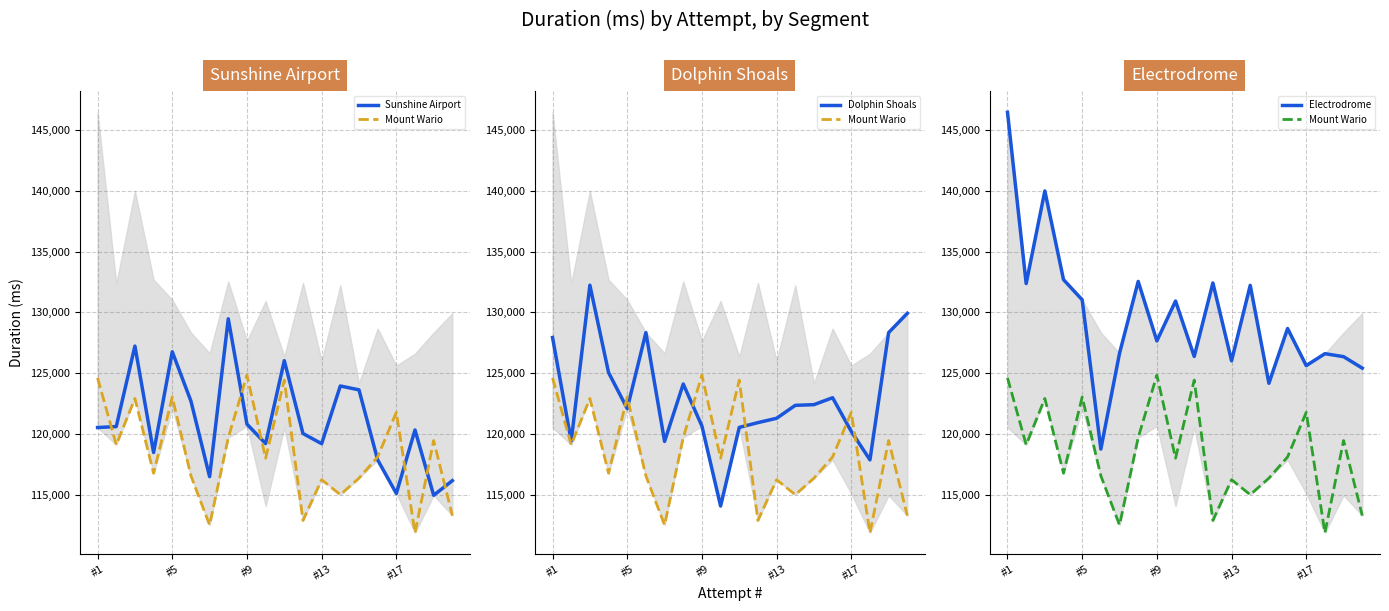

How many lines are shown in the chart?

4